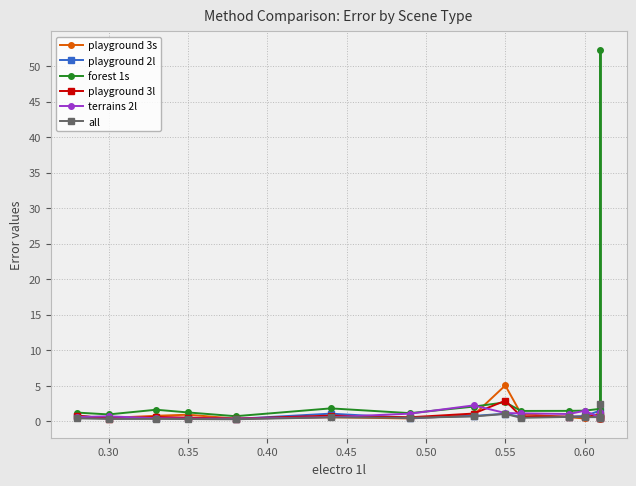

What is the greatest value displayed?

52.3